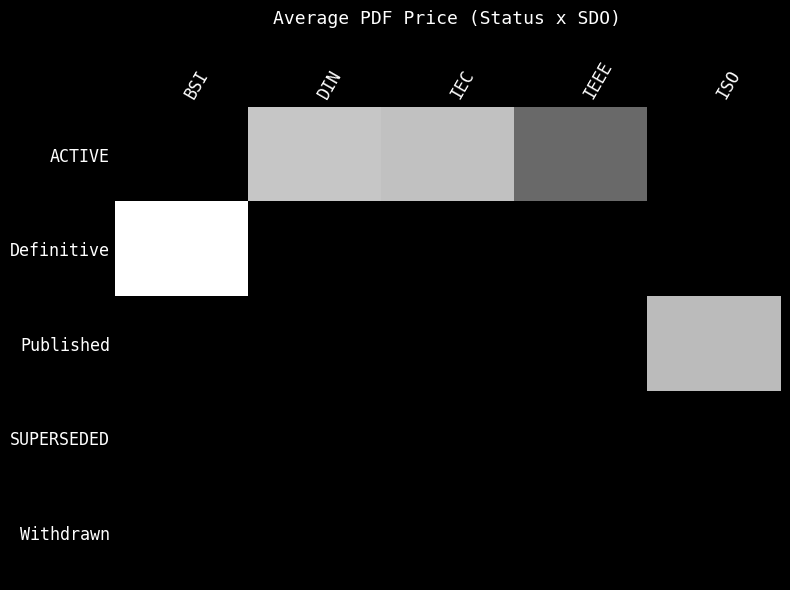

At how many categories does at least one series exceed 99?

4